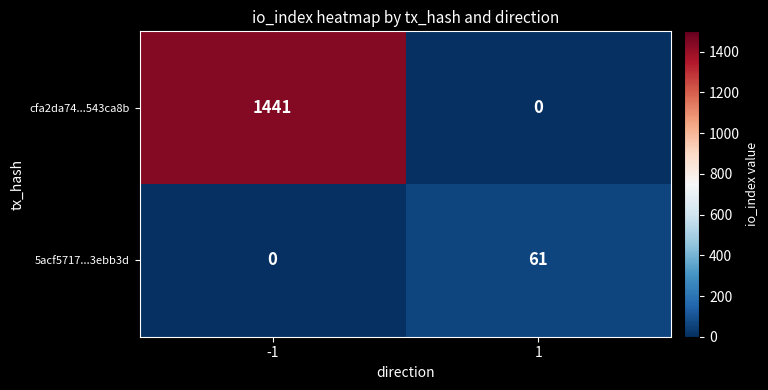

How many data points in 5acf5717...3ebb3d are less than 61?

1